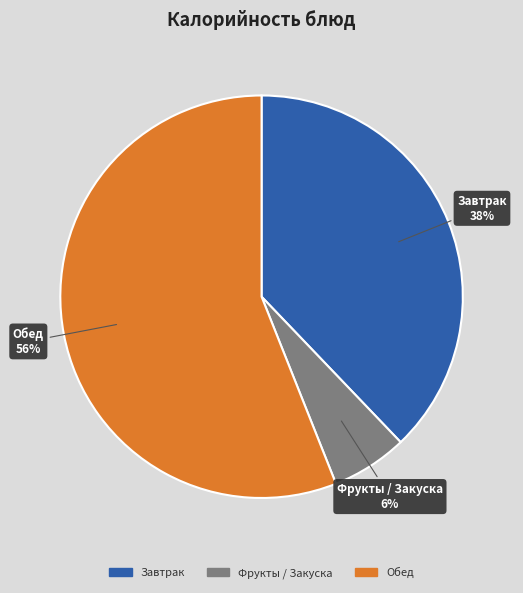

To the nearest percent, what is the average slice percentage?

33%